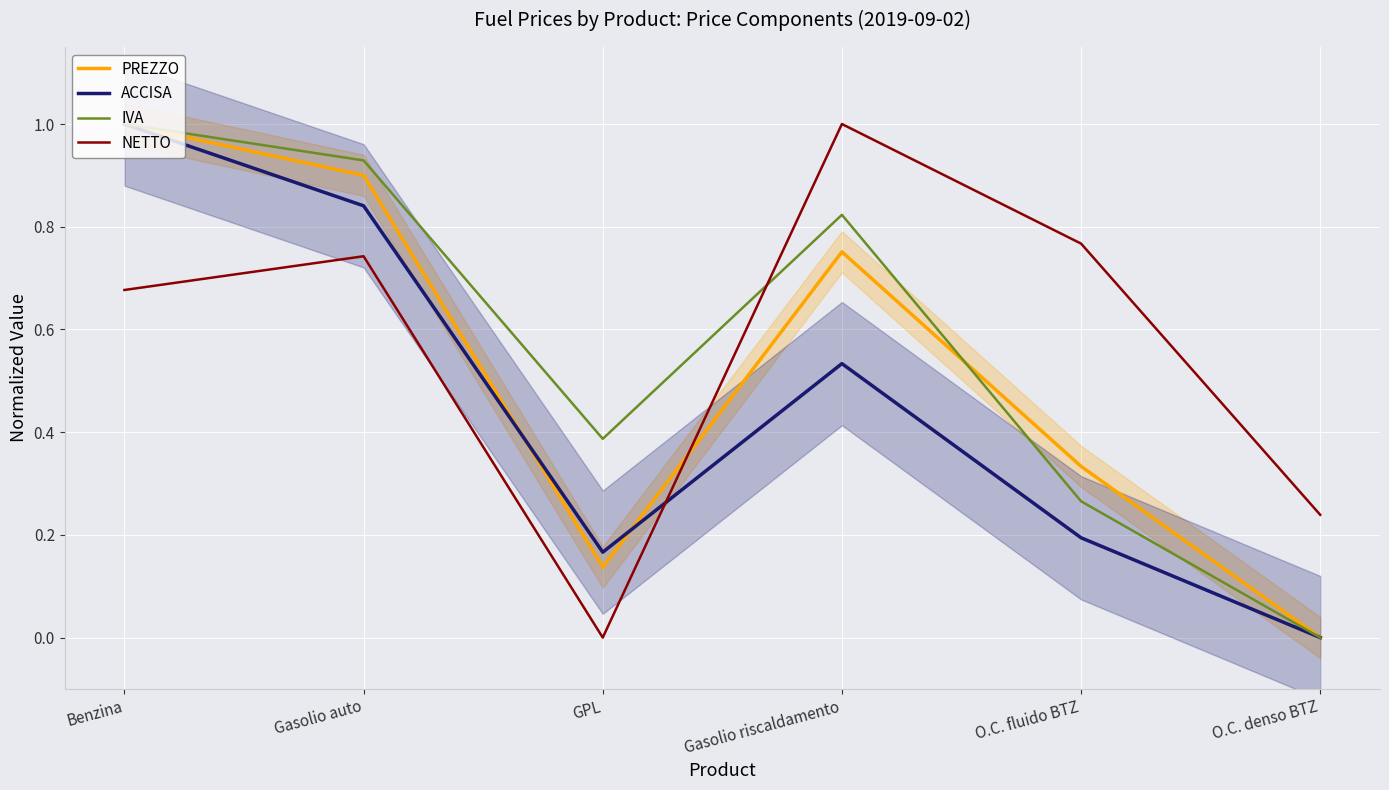

Which has a higher value, Benzina or Gasolio riscaldamento?

Benzina